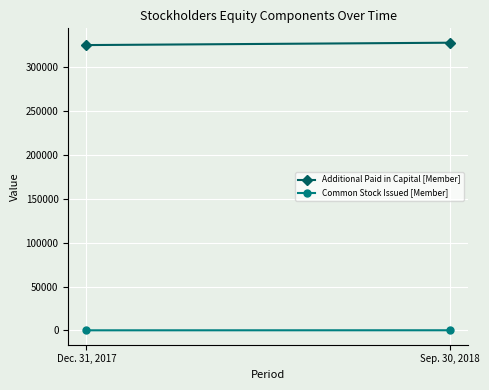

What is the smallest value displayed?

3